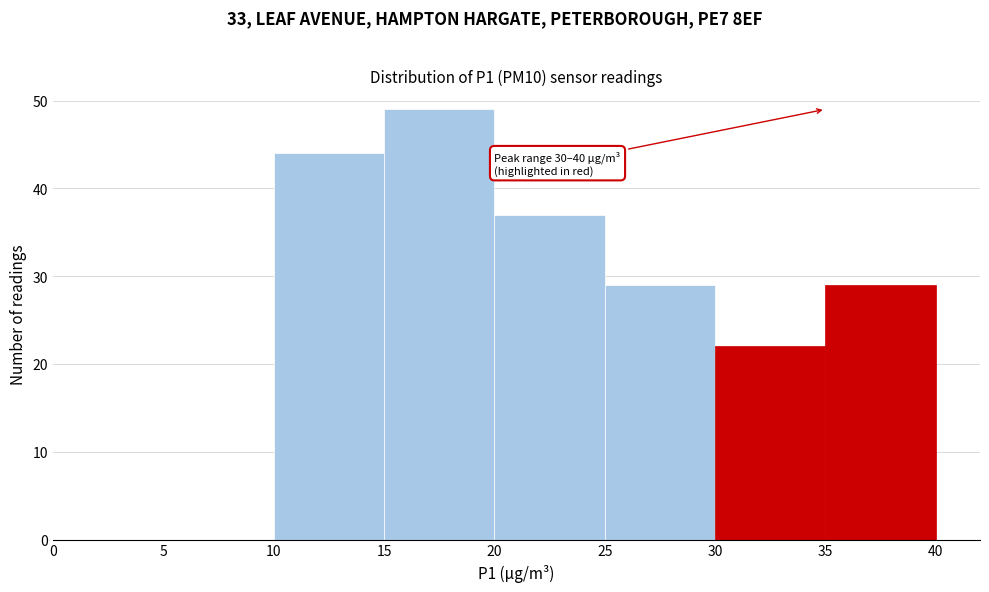

Which range on the x-axis has the tallest bar?

15 to 20